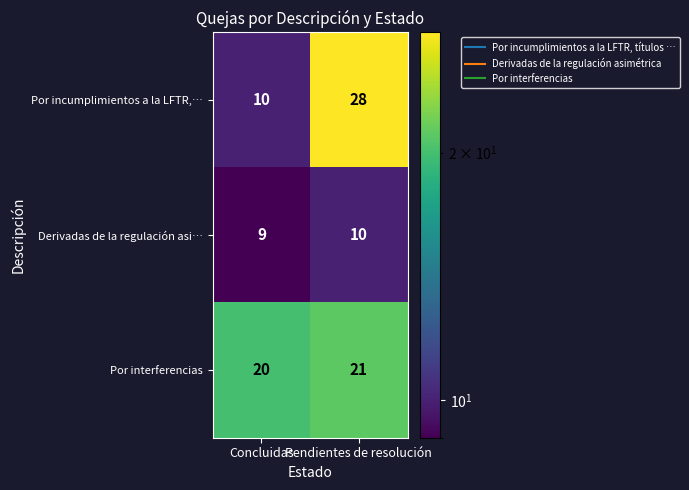

Reading left to right, list all the values displayed in this chart.

Por incumplimientos a la LFTR,…: Concluidas=10	Pendientes de resolución=28
Derivadas de la regulación asi…: Concluidas=9	Pendientes de resolución=10
Por interferencias: Concluidas=20	Pendientes de resolución=21